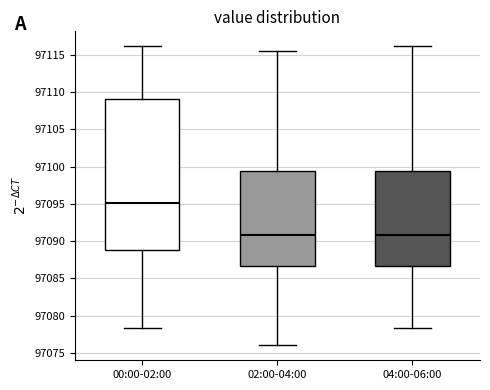

Where does the lower whisker of the box for 02:00-04:00 end on the y-axis? The values are not printed on the chart, so give them approximately, as read against the axis.

97076.0